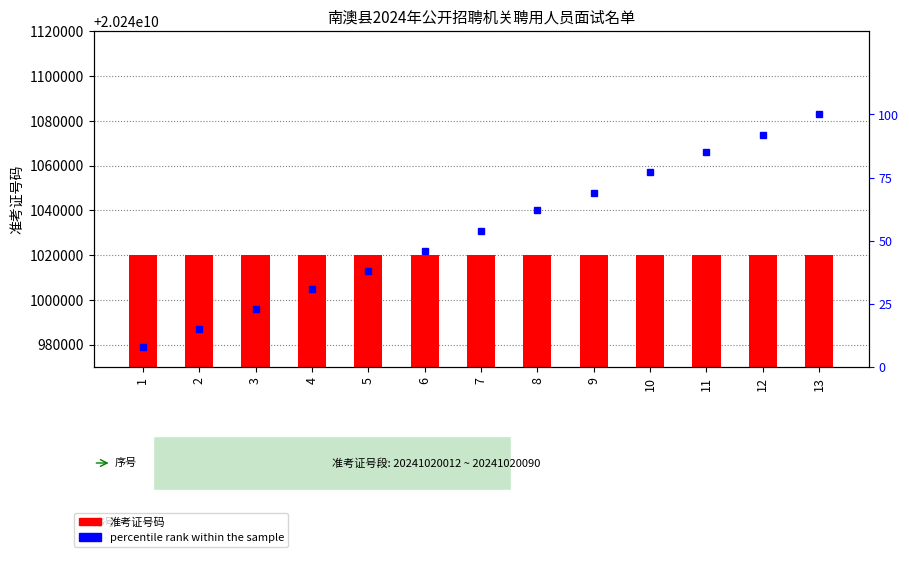

What is the sum of the percentile rank within the sample values at 2 and 12?

107